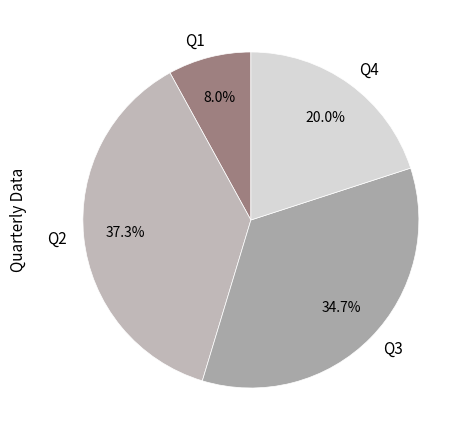

Is the sum of Q4 and Q3 greater than half?

Yes